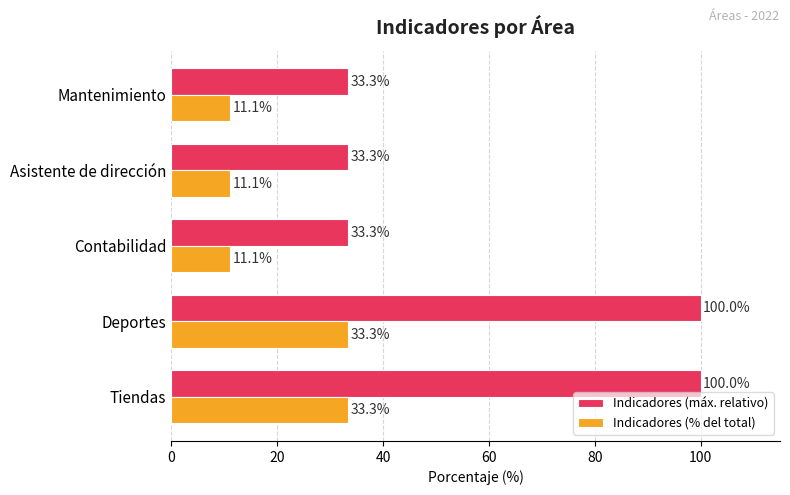

Which series has the largest total across all categories?

Indicadores (máx. relativo)